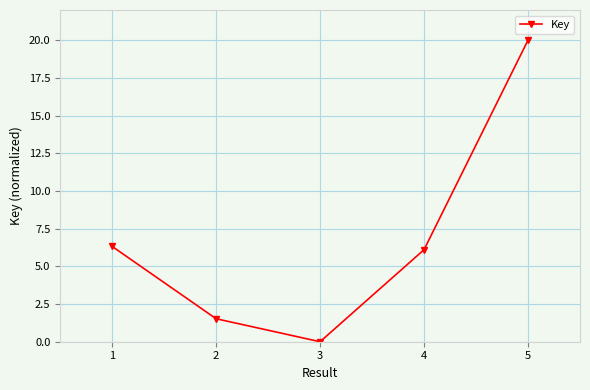

Which category has the highest value across all series?

5